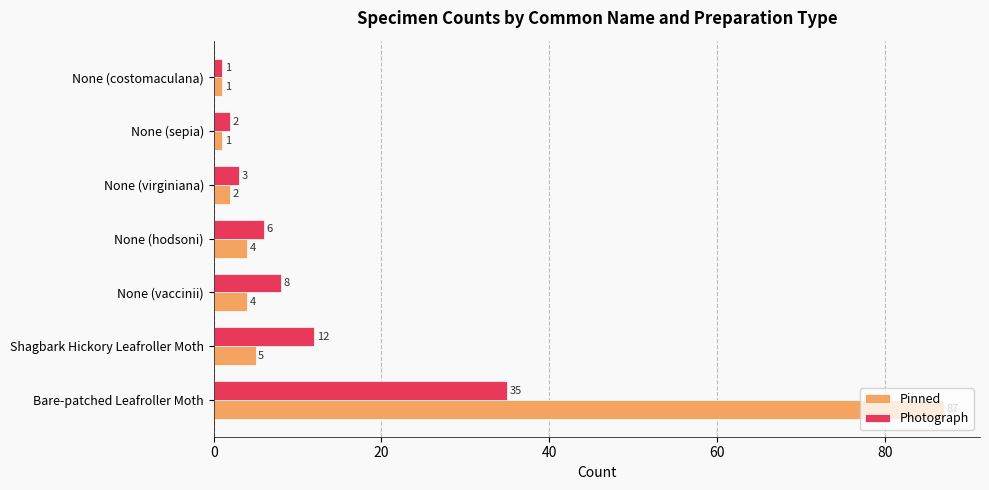

What is the difference between the second highest and minimum values in the Photograph series?

11